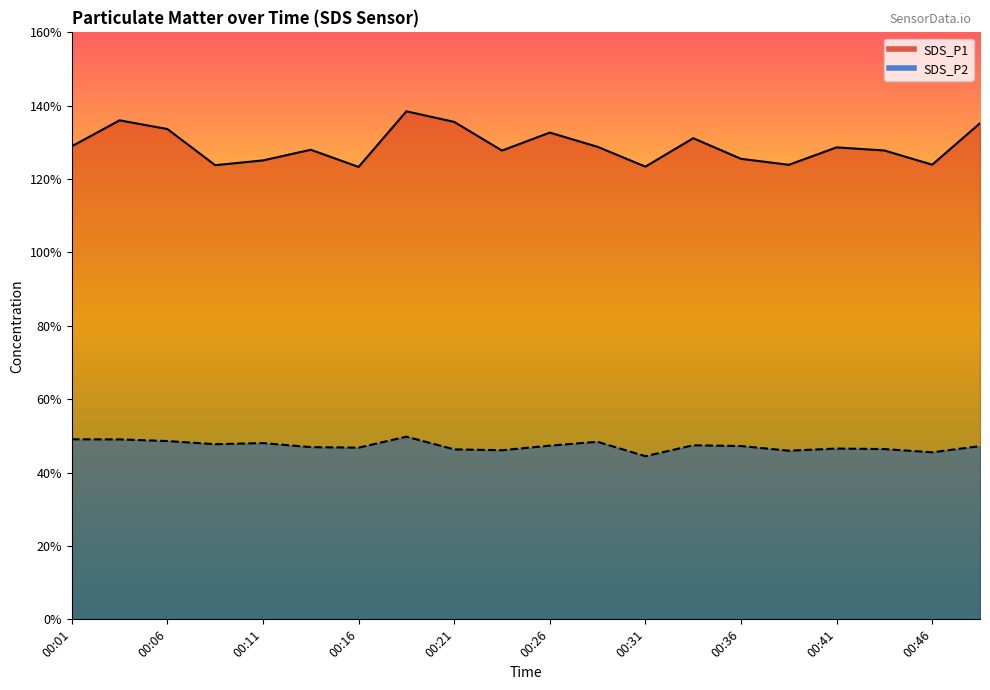

True or false: SDS_P1 has a value of 174.6 at 00:28.

False